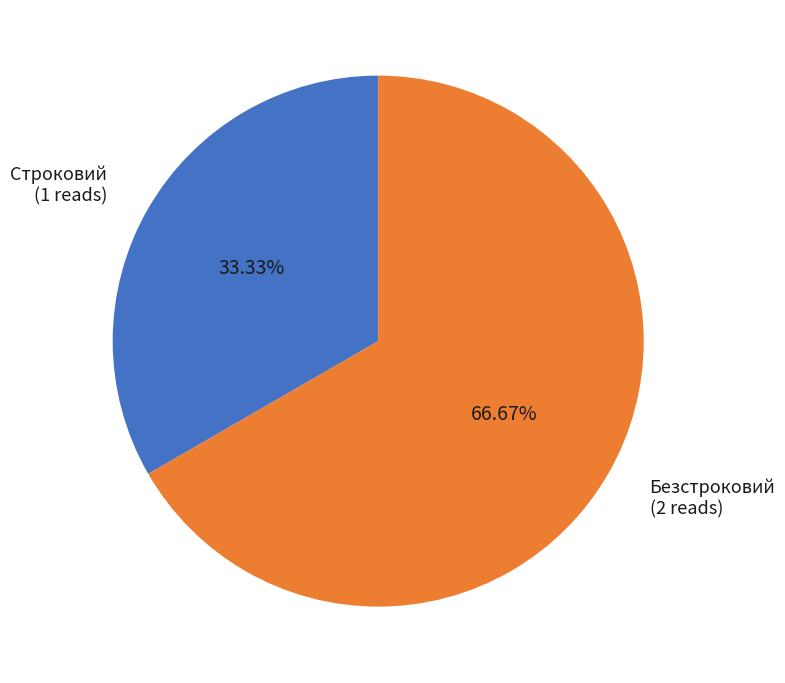

Which slice is the largest?

Безстроковий